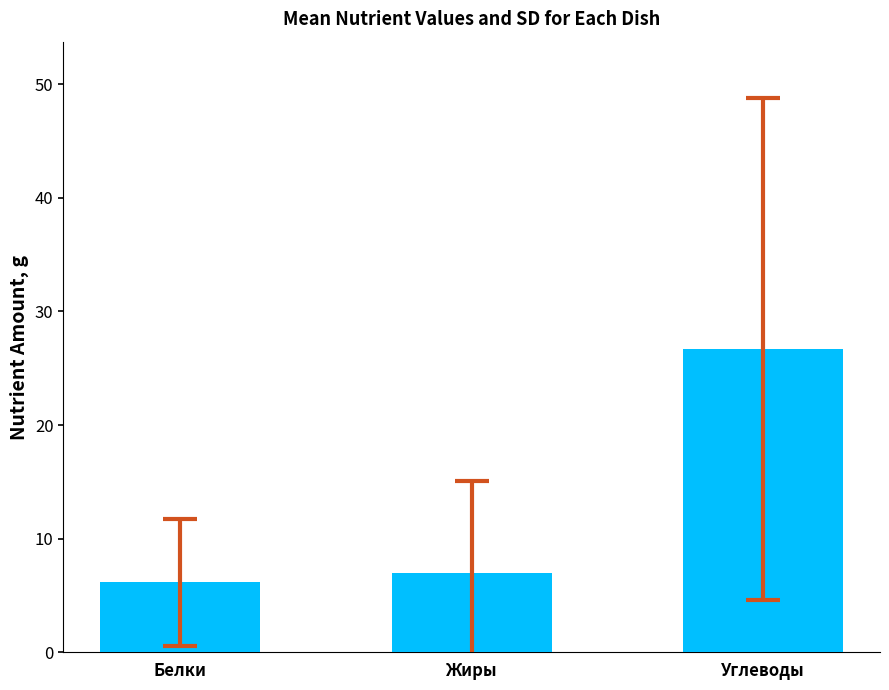

Between Углеводы and Белки, which is larger?

Углеводы